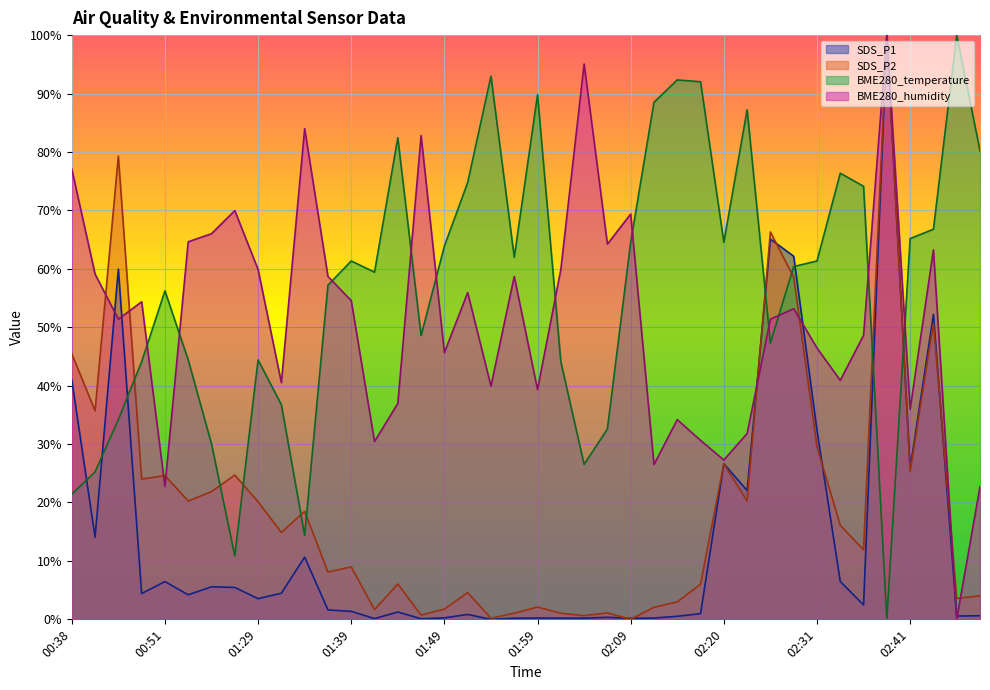

True or false: BME280_humidity has a value of 82.8 at 01:46.

True